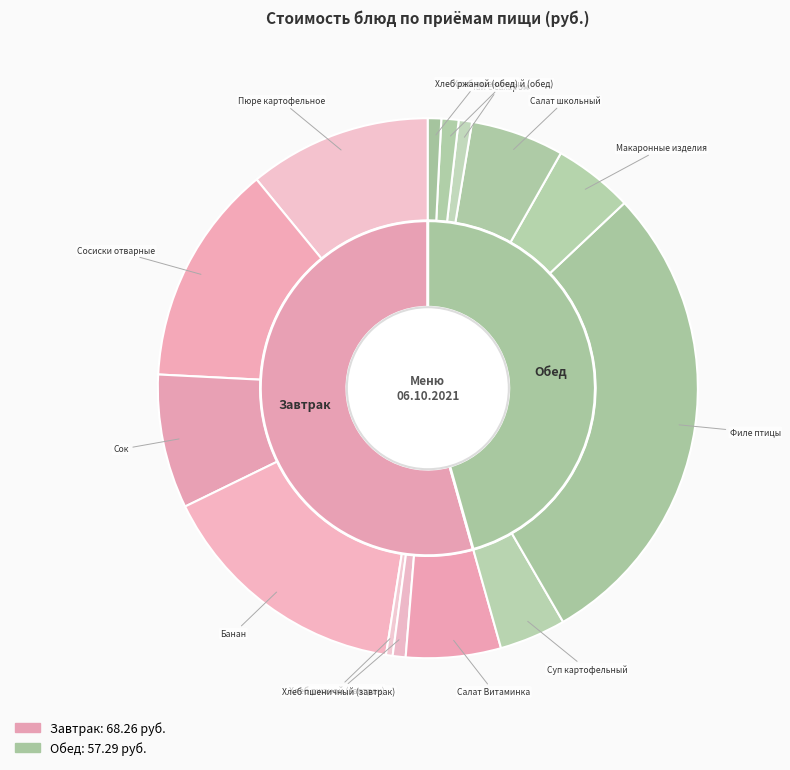

What percentage is NOT represented by Хлеб пшеничный (обед)?

99.0%